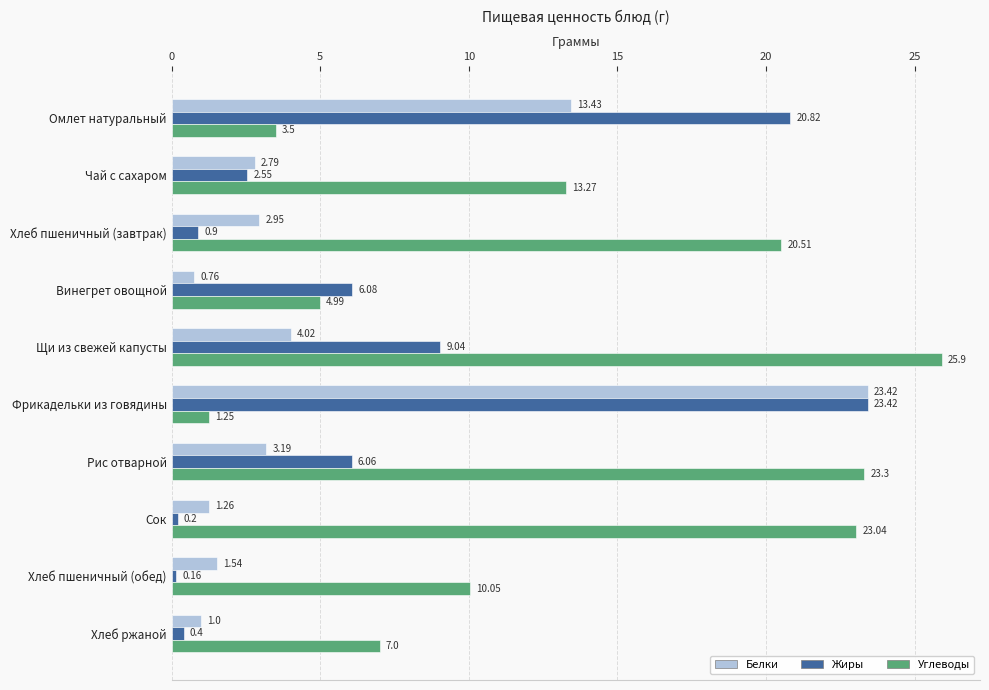

How many data points in Углеводы are above 13?

5